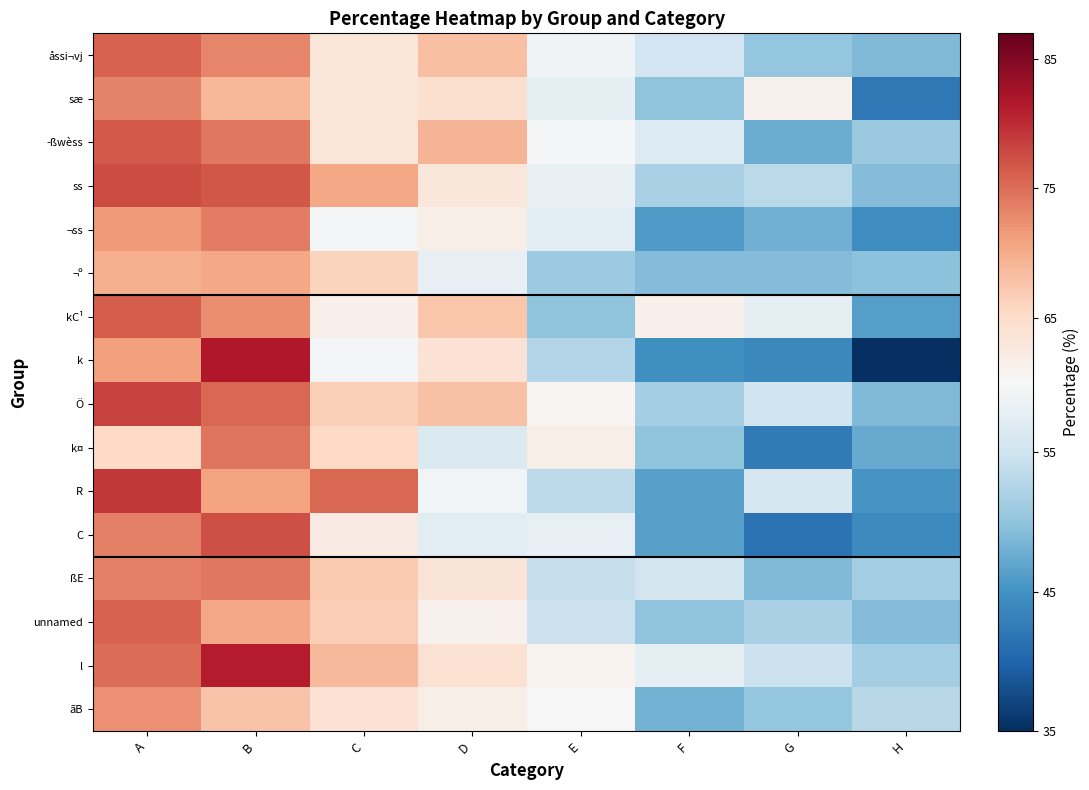

How many data points does each series have?

8